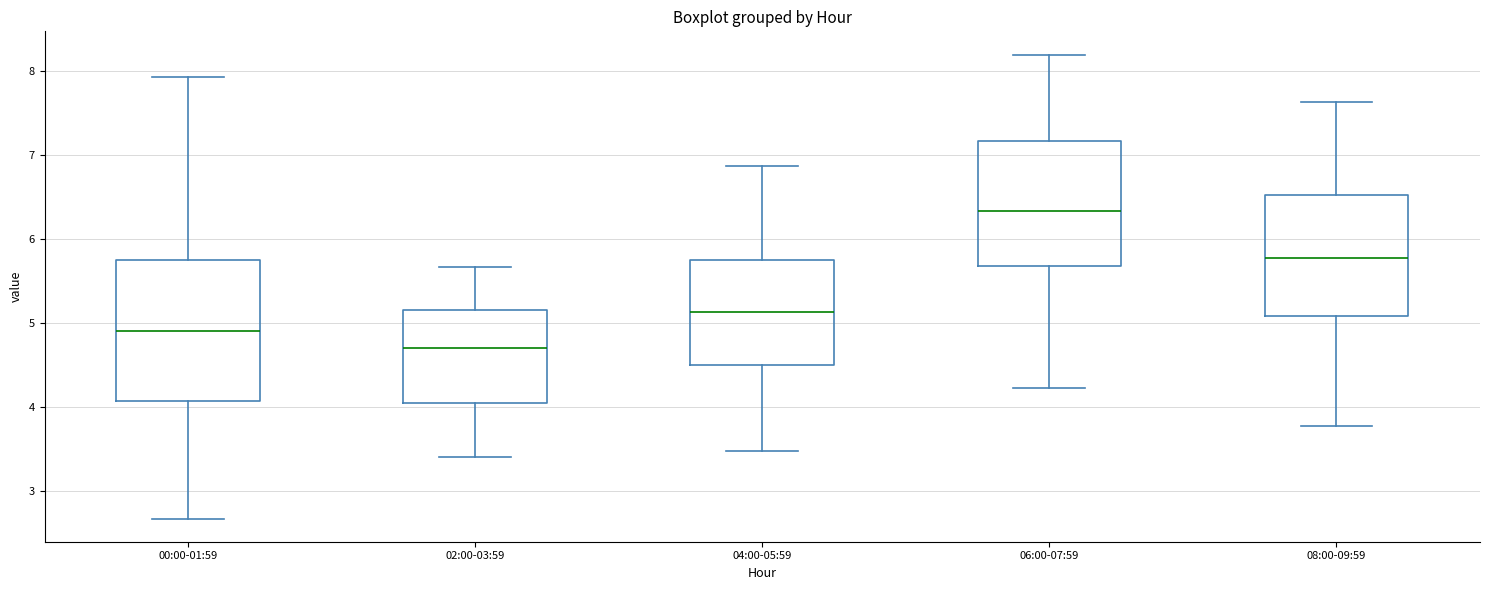

Reading left to right, transcribe this box plot: for each box, give where its median line is, the range the box spans, and where its two whiskers end, as read against the y-axis. The values are not printed on the chart, so give them approximately, as read against the axis.

00:00-01:59: median 4.9, box 4.1 to 5.8, whiskers 2.7 to 7.9
02:00-03:59: median 4.7, box 4.1 to 5.2, whiskers 3.4 to 5.7
04:00-05:59: median 5.1, box 4.5 to 5.8, whiskers 3.5 to 6.9
06:00-07:59: median 6.3, box 5.7 to 7.2, whiskers 4.2 to 8.2
08:00-09:59: median 5.8, box 5.1 to 6.5, whiskers 3.8 to 7.6